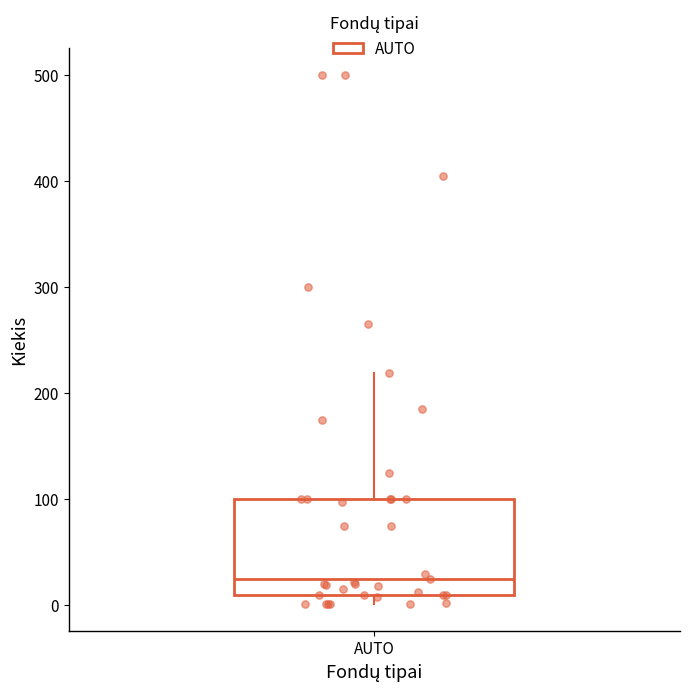

Transcribe this box plot: give where the median line is, the range the box spans, and where the two whiskers end, as read against the y-axis. The values are not printed on the chart, so give them approximately, as read against the axis.

median 30, box 10 to 100, whiskers 0 to 220